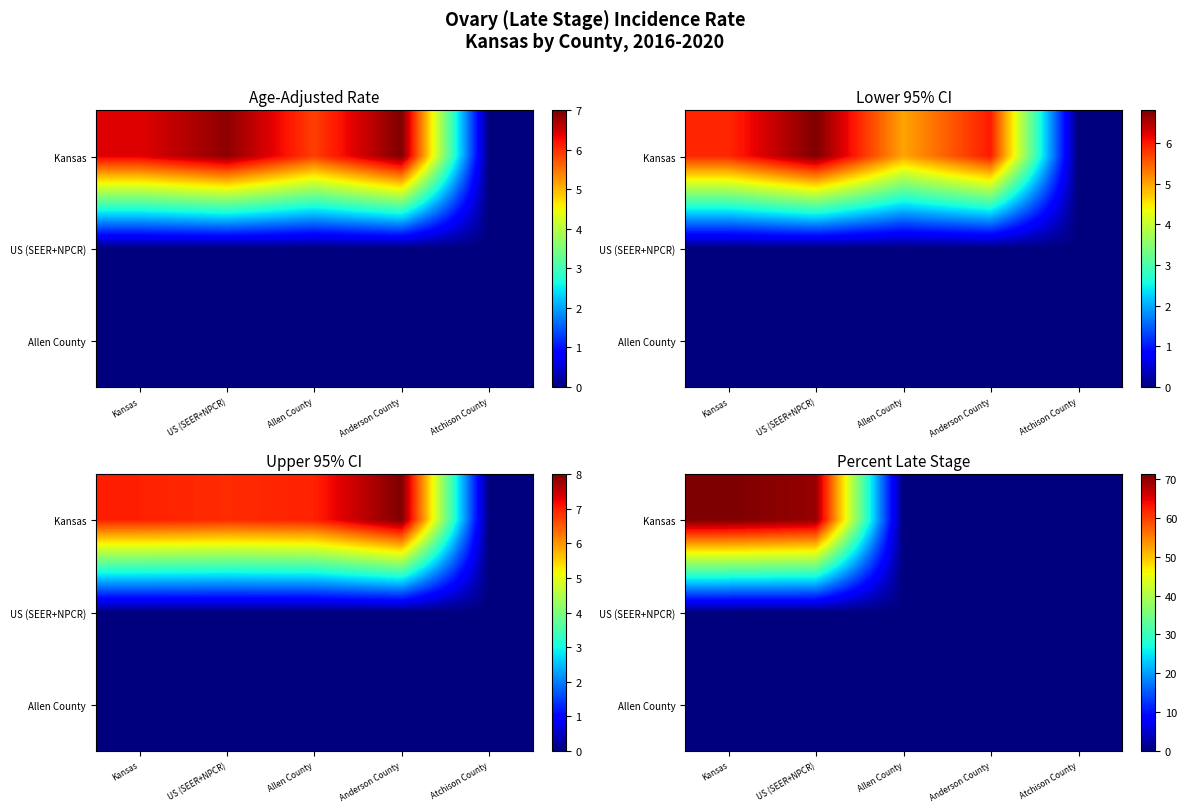

What is the sum of all Kansas values?

141.0